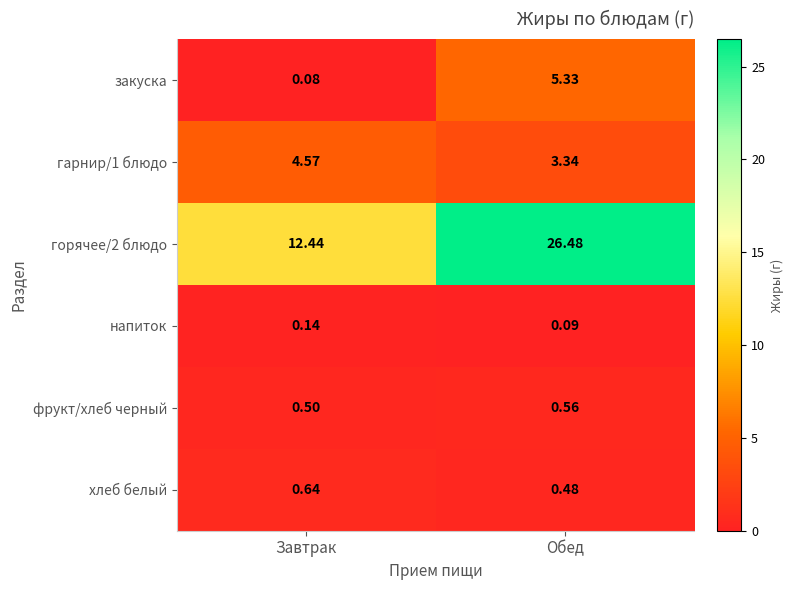

Is the value of горячее/2 блюдо at Завтрак greater than the value of гарнир/1 блюдо at Обед?

Yes